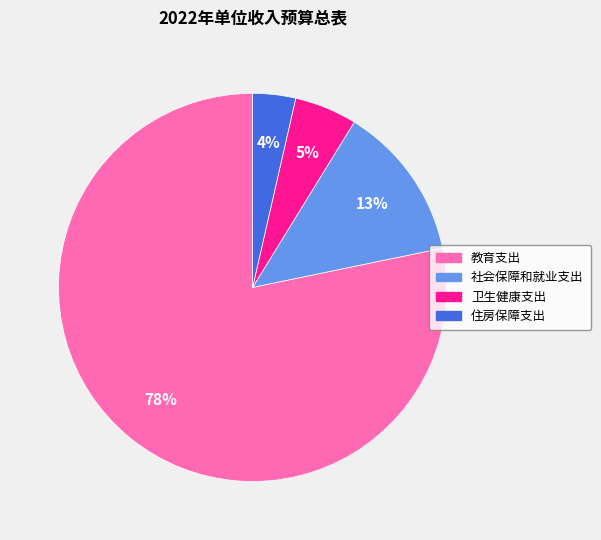

Is it true that 住房保障支出 is 4% of the pie?

True